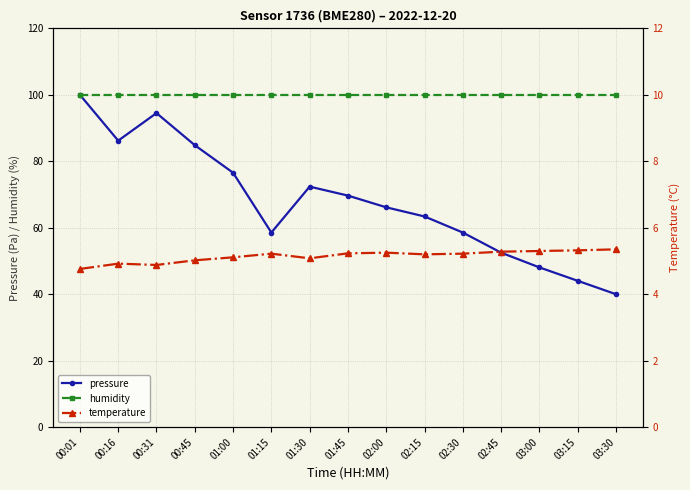

Which series has the largest total across all categories?

humidity